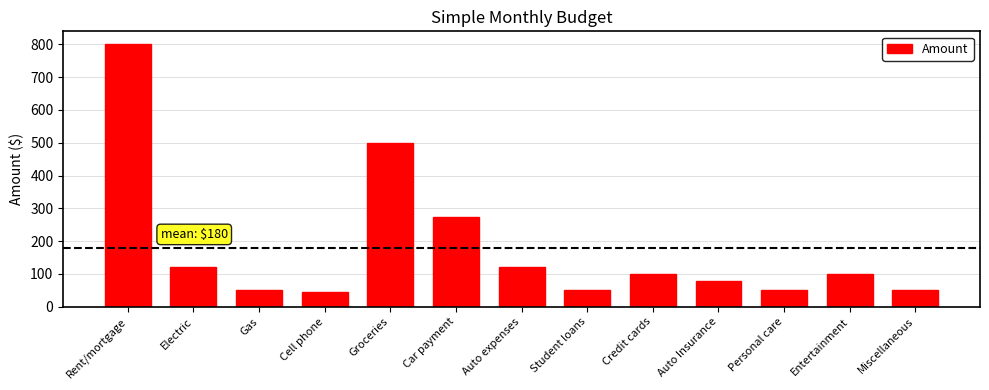

The value at Car payment is 97. True or false?

False